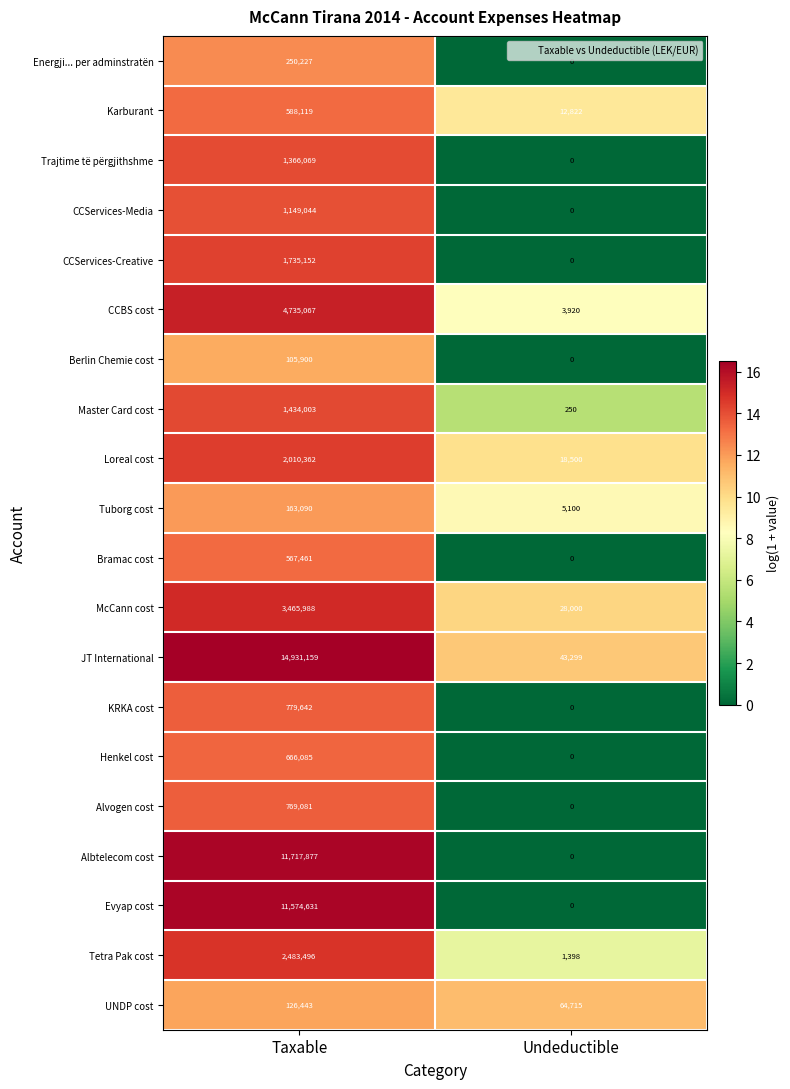

Rank the series at Taxable from highest to lowest value.

JT International, Albtelecom cost, Evyap cost, CCBS cost, McCann cost, Tetra Pak cost, Loreal cost, CCServices-Creative, Master Card cost, Trajtime të përgjithshme, CCServices-Media, KRKA cost, Alvogen cost, Henkel cost, Karburant, Bramac cost, Energji... per adminstratën, Tuborg cost, UNDP cost, Berlin Chemie cost